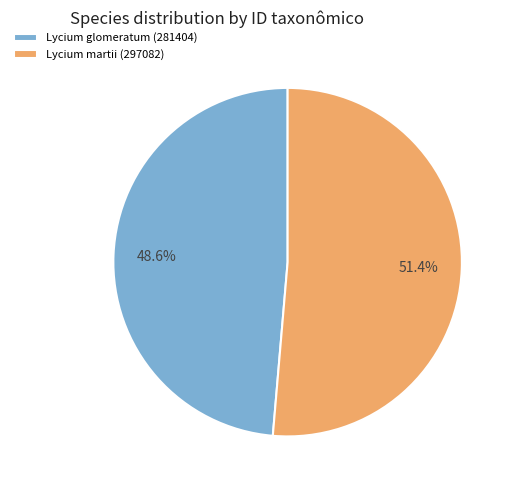

The Lycium glomeratum (281404) slice represents 49% of the pie. True or false?

True